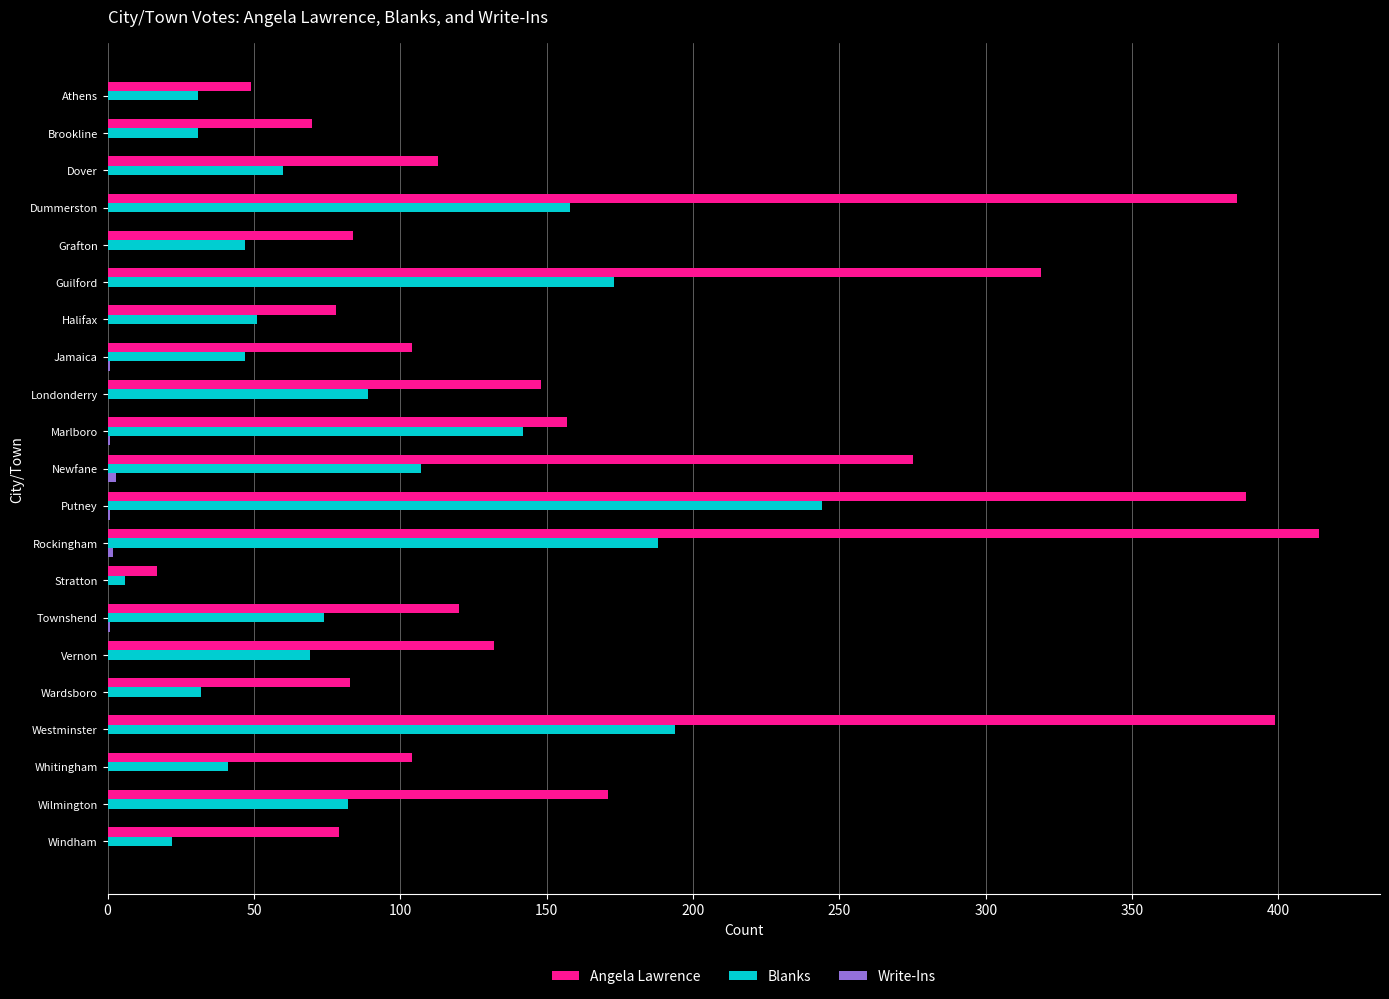

Which series has the largest total across all categories?

Angela Lawrence